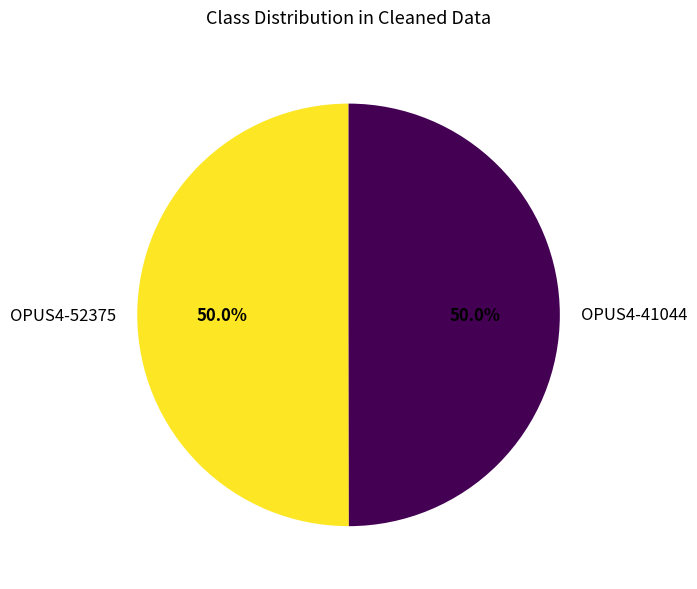

What is the ratio of the value at OPUS4-41044 to the value at OPUS4-52375?

1.0